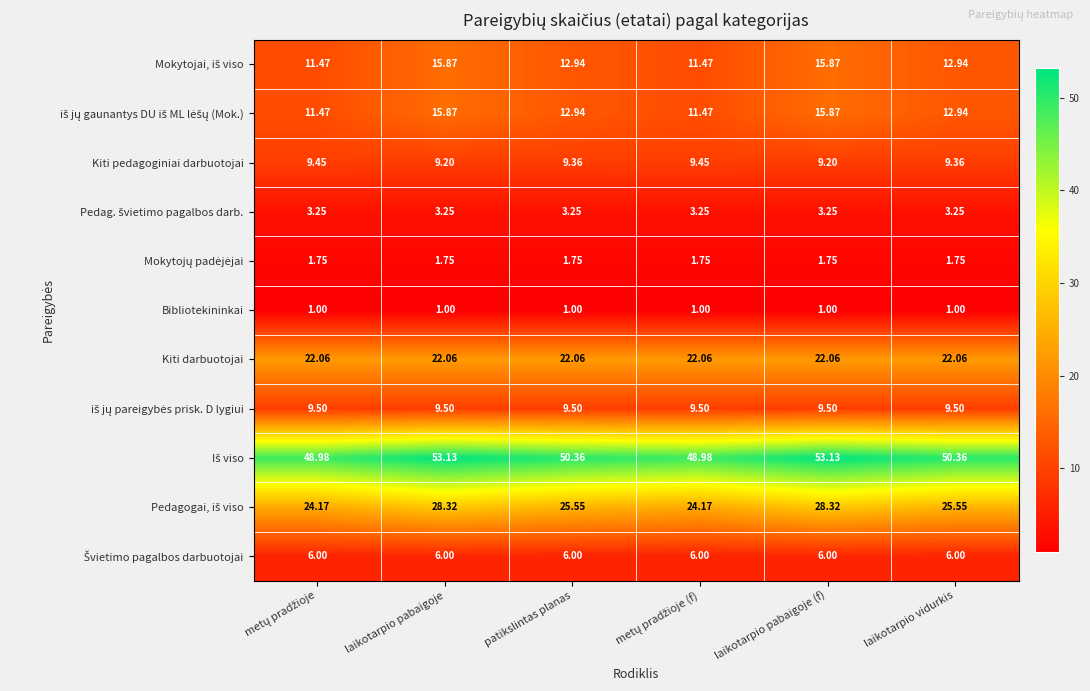

What is the total value across all series at metų pradžioje?

149.1